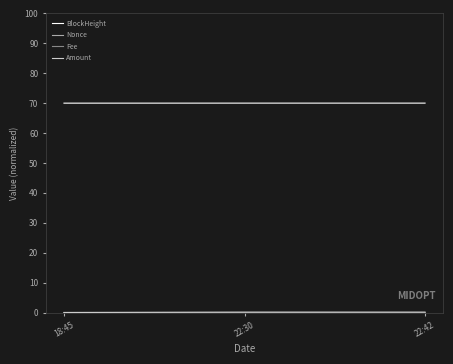

Is this an area chart (filled region under the line)?

No